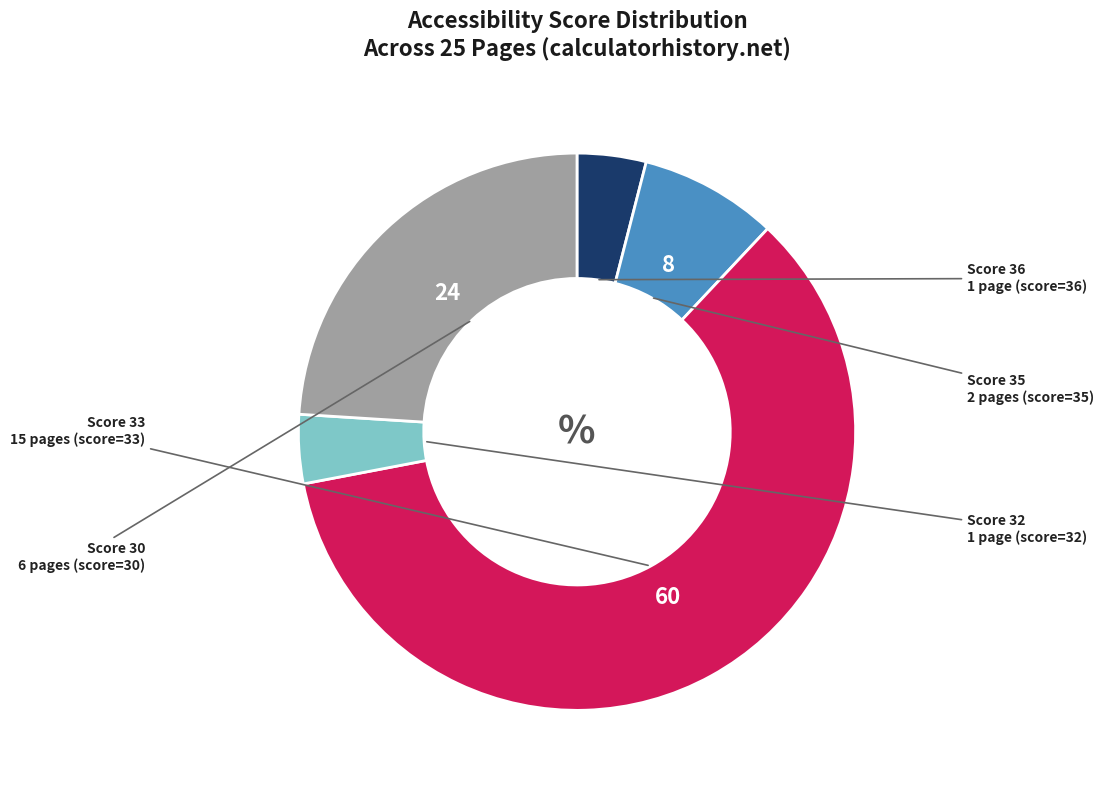

Is there any slice that represents more than half of the pie?

Yes